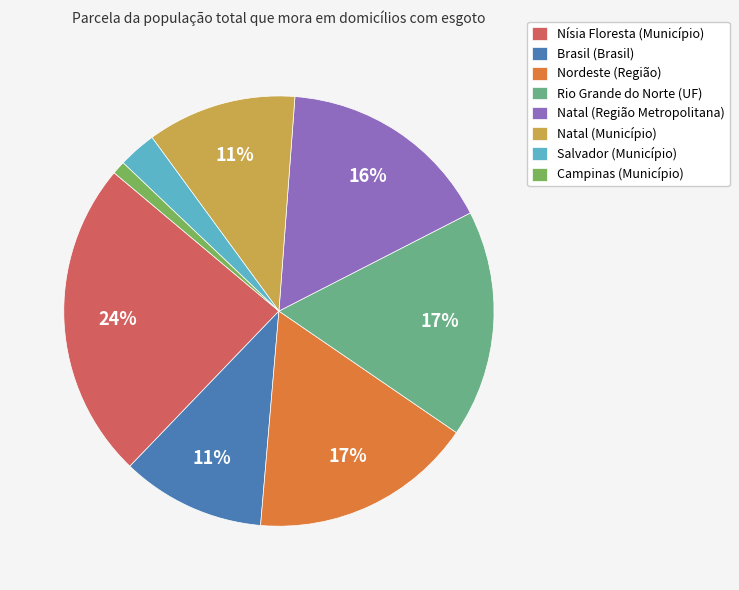

Which category has the smallest portion of the pie?

Campinas (Município)